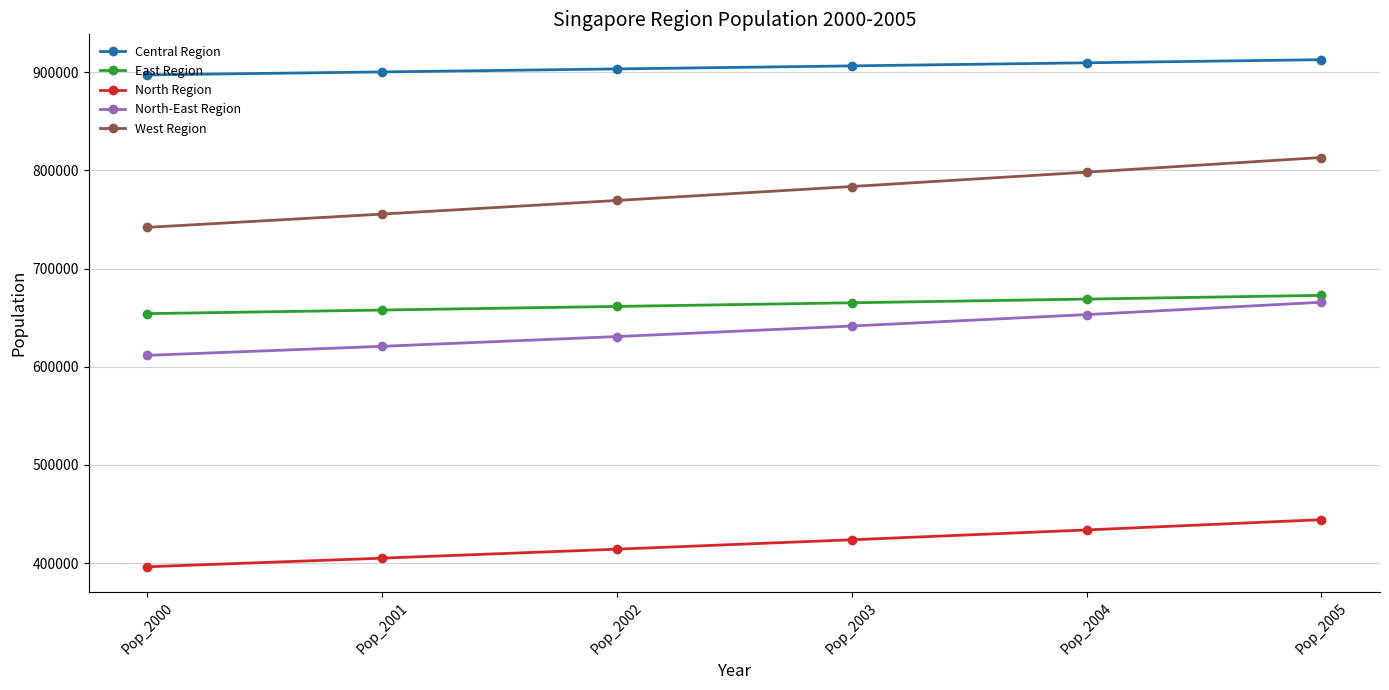

True or false: North Region has a value of 396370.7 at Pop_2000.

True